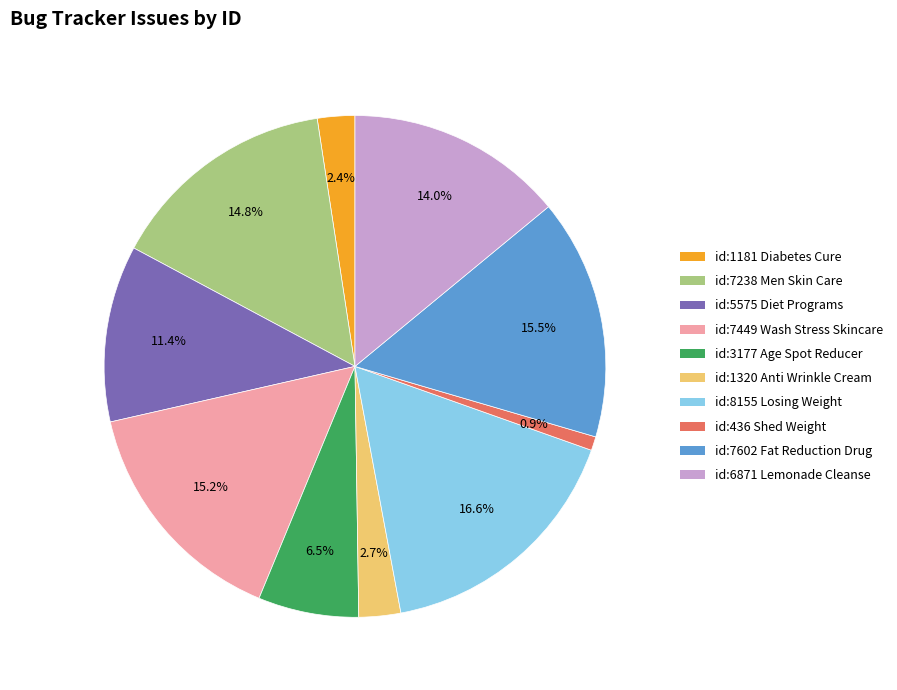

Count the number of slices in the pie.

10